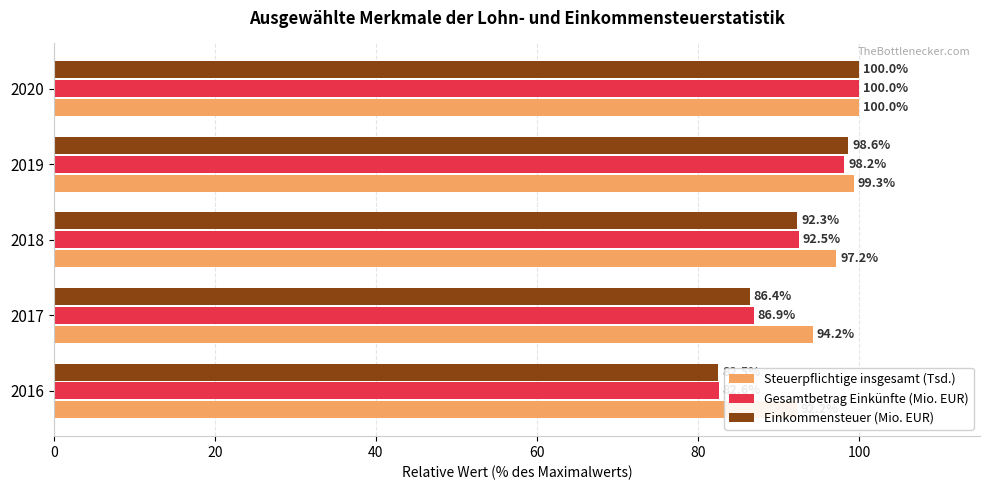

Between 2018 and 2019, which series saw the biggest shift?

Einkommensteuer (Mio. EUR)